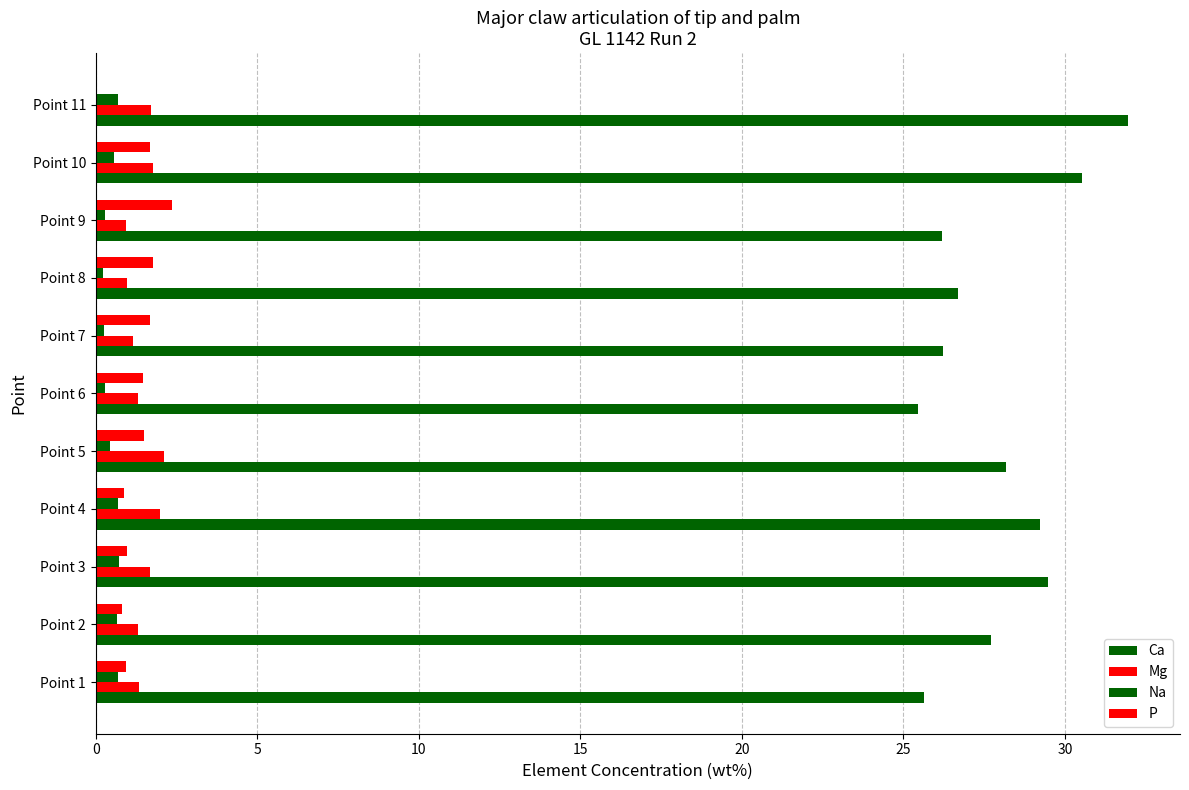

How many categories are shown in the chart?

11